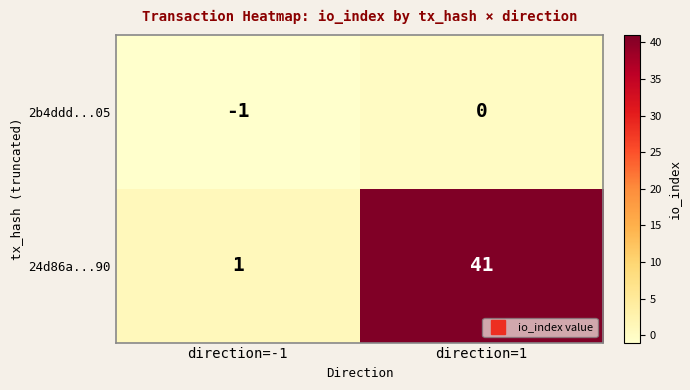

True or false: 24d86a...90 has a value of 26 at direction=1.

False